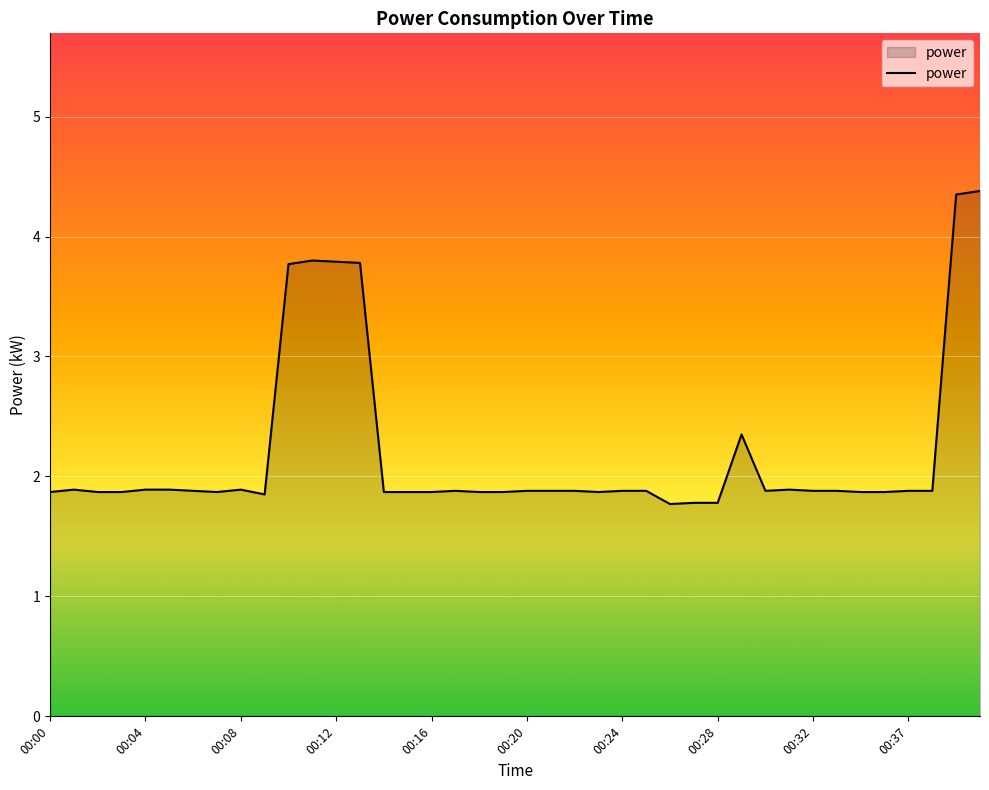

What is the difference between the maximum and minimum values?

2.6